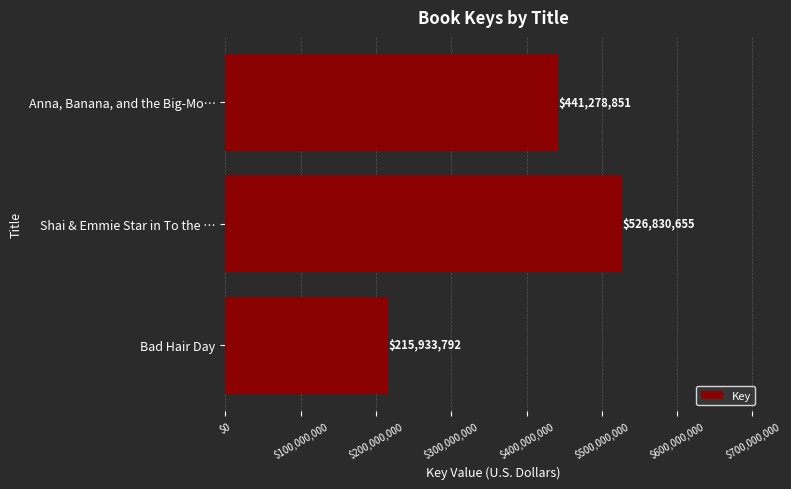

What is the smallest value displayed?

215933792